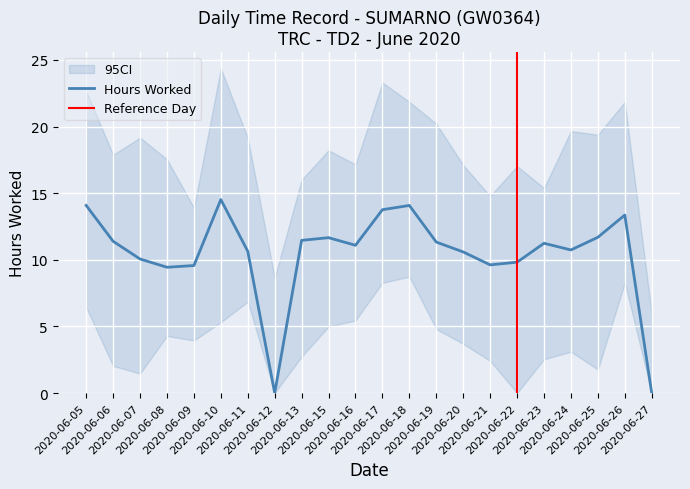

The chart shows a value of 9.4 at 2020-06-08. True or false?

True